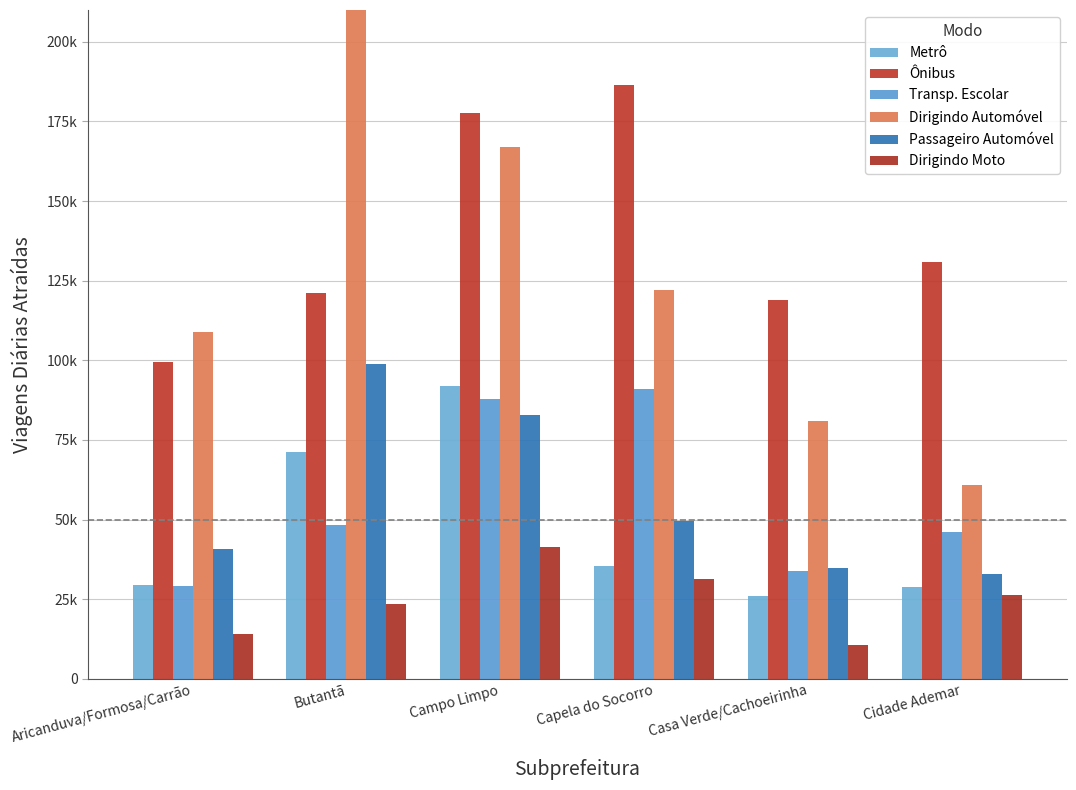

What is the difference between the Passageiro Automóvel values at Casa Verde/Cachoeirinha and Aricanduva/Formosa/Carrão?

5737.9